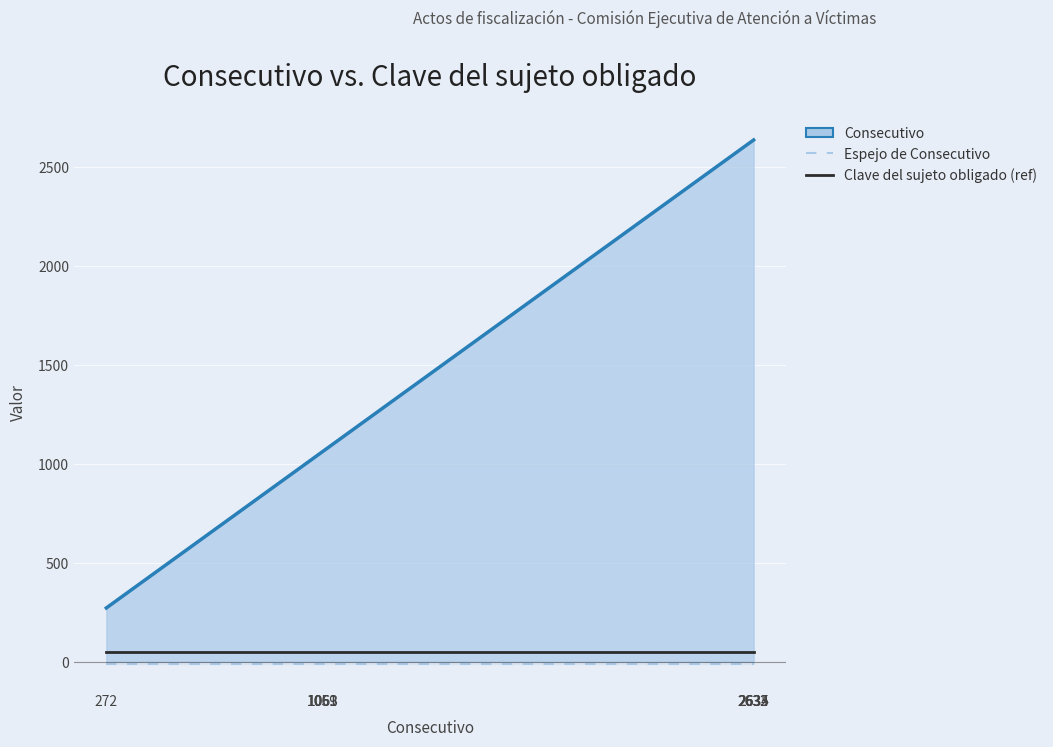

What is the minimum value for Espejo de Consecutivo?

-10.2